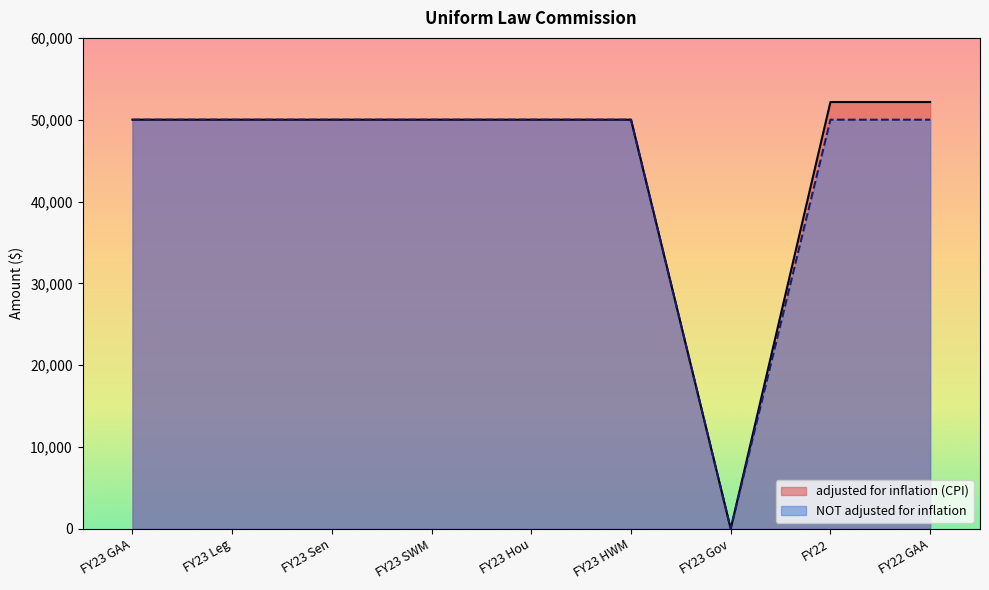

What is the average value of the NOT adjusted for inflation series?

44444